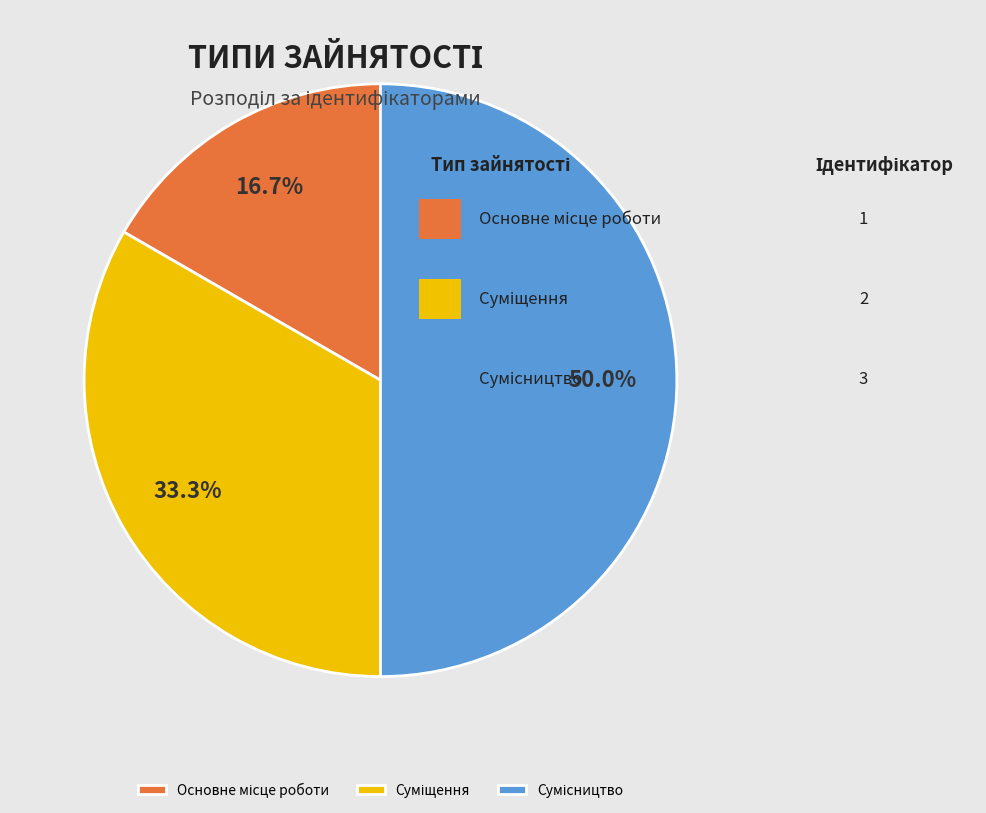

Count the number of slices in the pie.

3